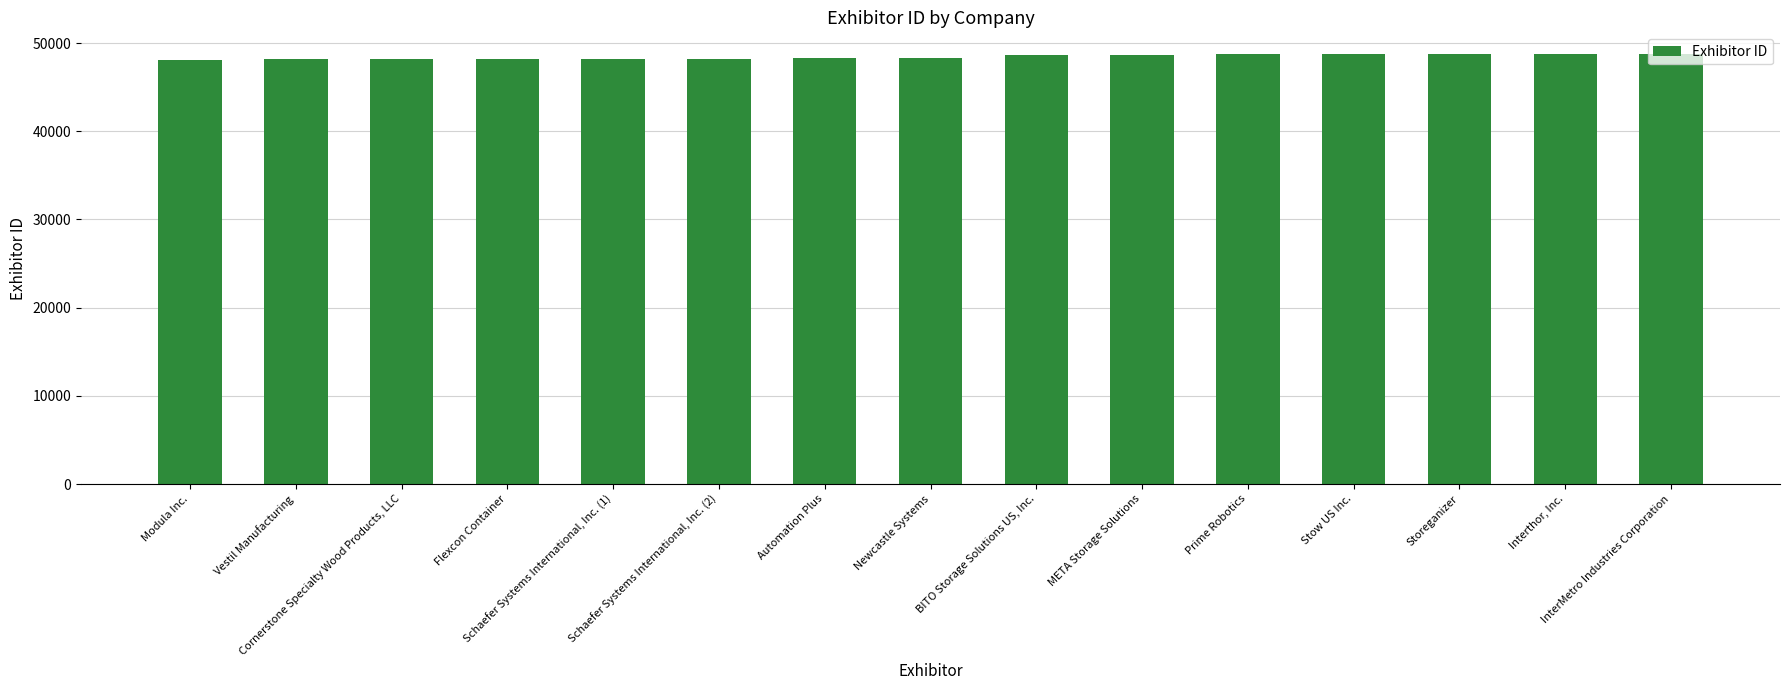

What is the minimum value shown in the chart?

48117